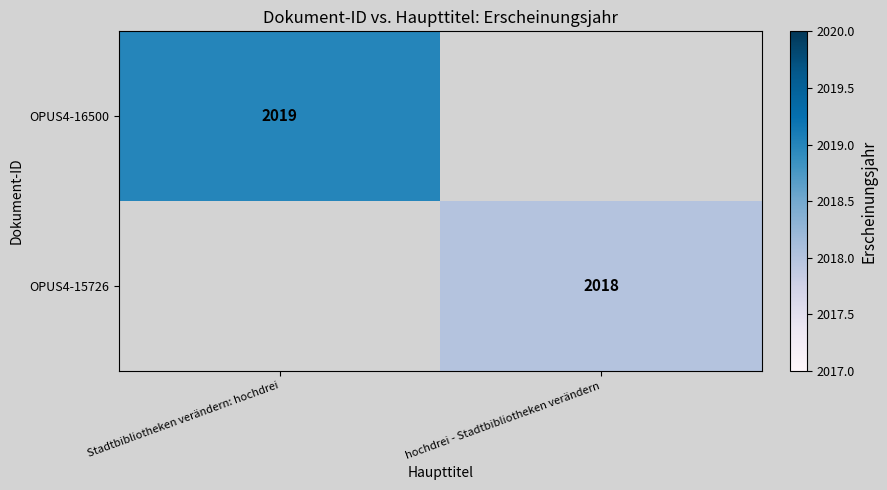

The OPUS4-15726 series shows 615 at hochdrei - Stadtbibliotheken verändern. True or false?

False